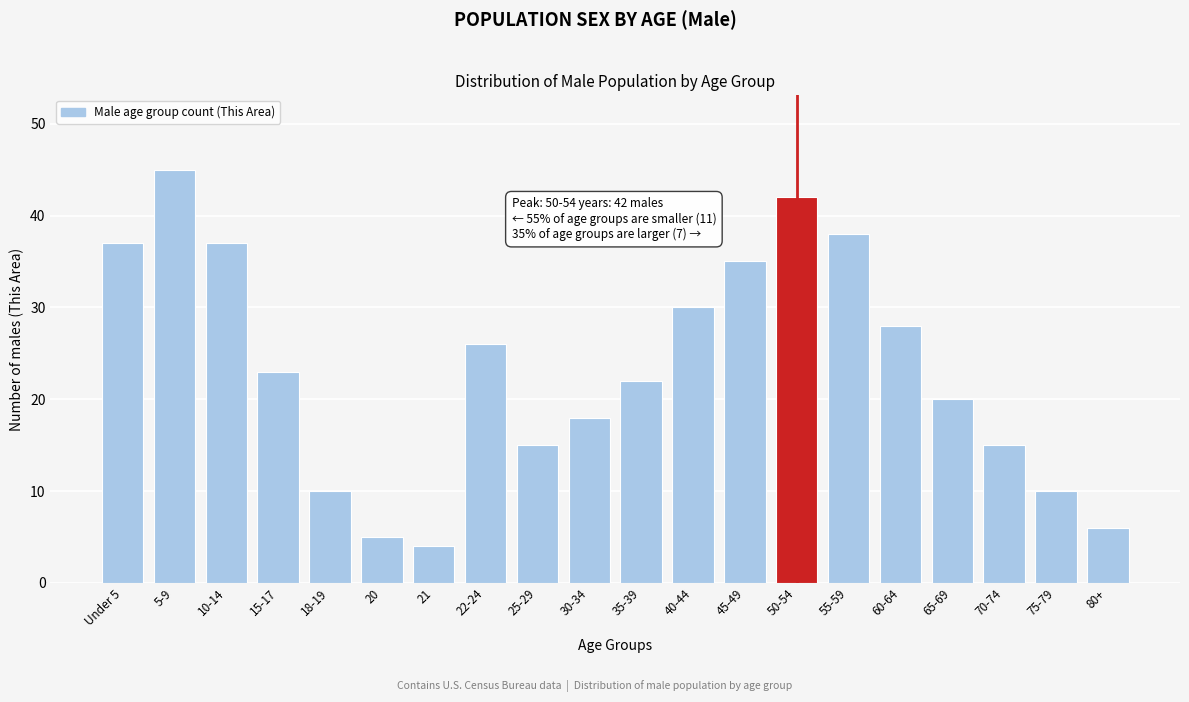

Reading left to right, extract all data points from this chart.

Under 5=37	5-9=45	10-14=37	15-17=23	18-19=10	20=5	21=4	22-24=26	25-29=15	30-34=18	35-39=22	40-44=30	45-49=35	50-54=42	55-59=38	60-64=28	65-69=20	70-74=15	75-79=10	80+=6